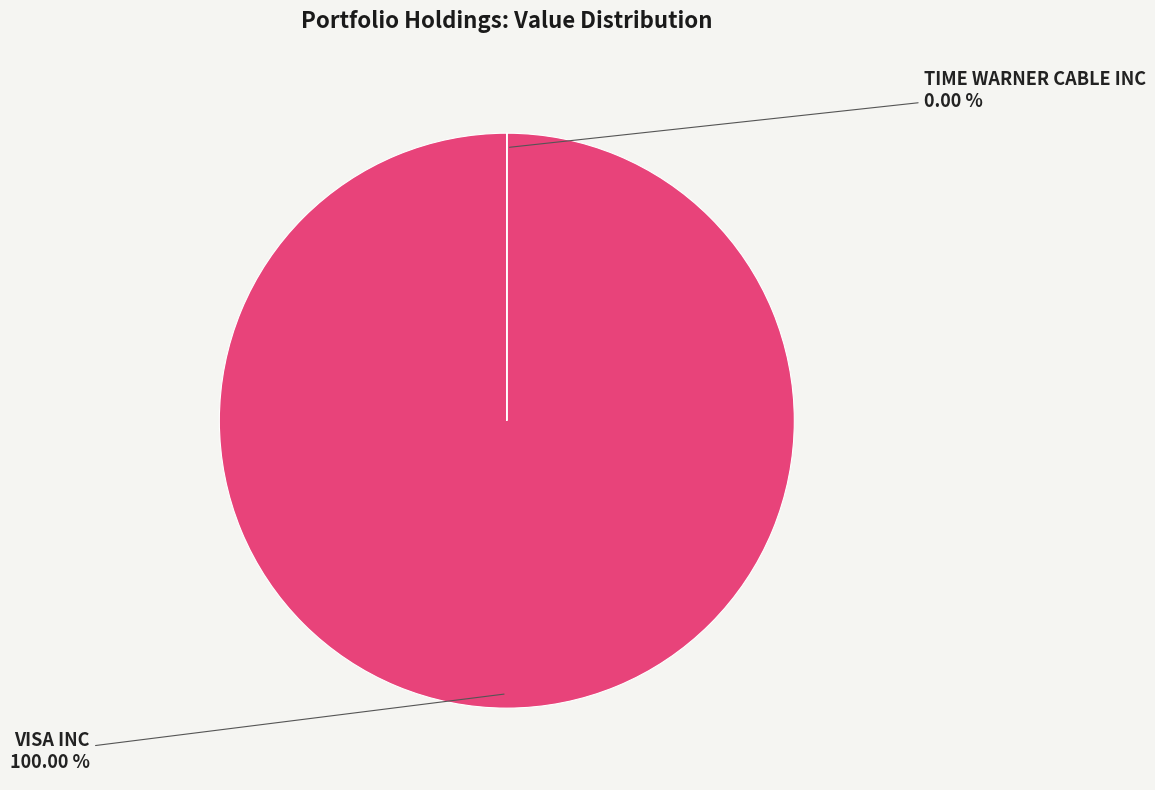

What is the smallest slice in the pie chart?

TIME WARNER CABLE INC